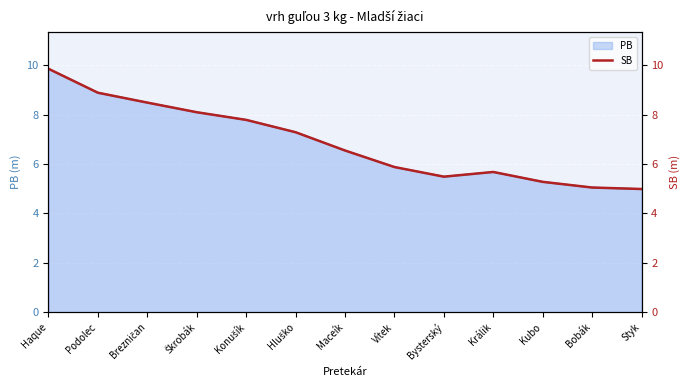

At which category does the chart reach its minimum across all series?

Styk